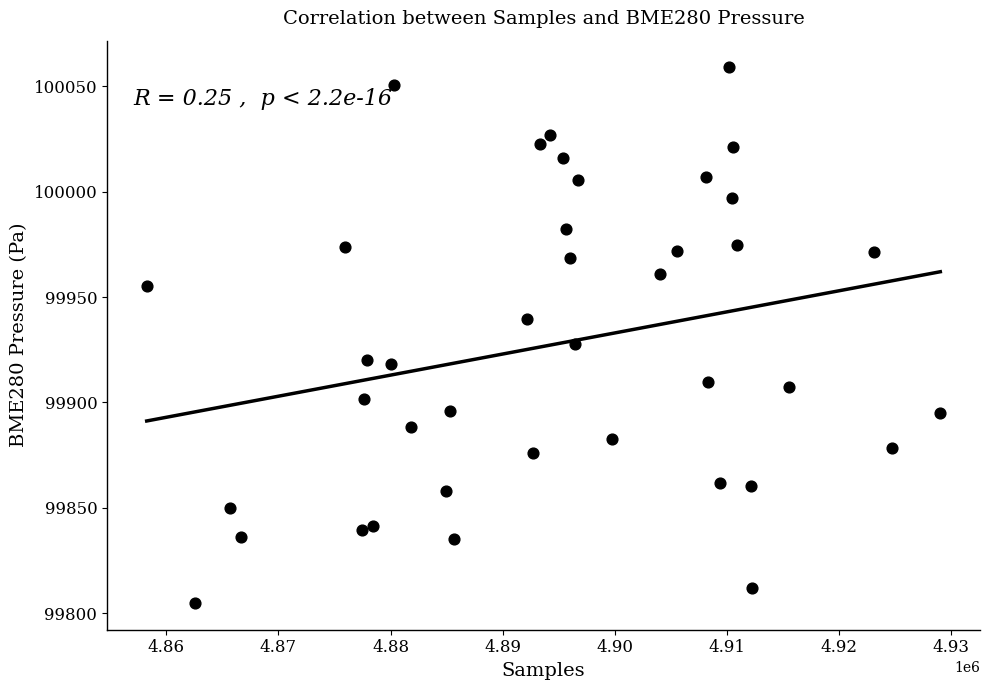

What is the range of X values (max minus min)?

70827.0